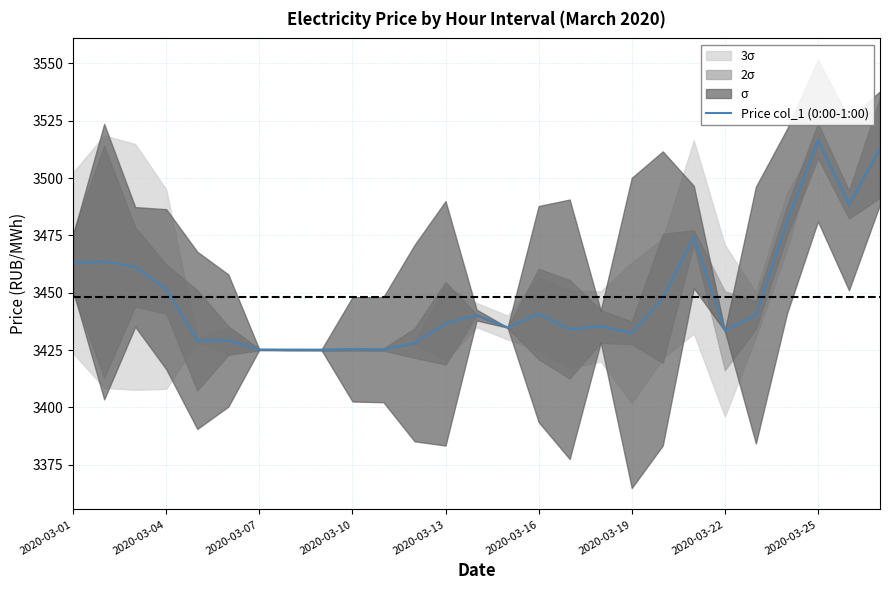

How many data points are above 3436?

14